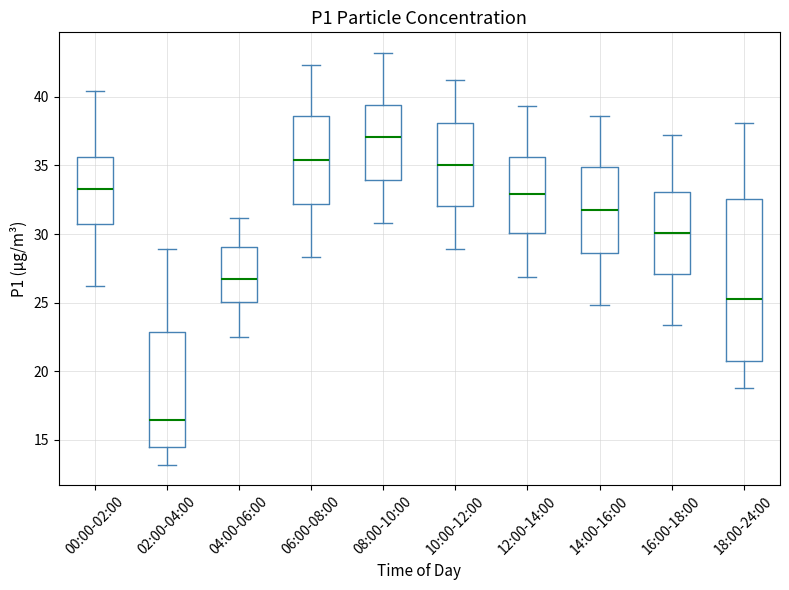

Which box is the tallest, from its lower edge to its upper edge?

18:00-24:00